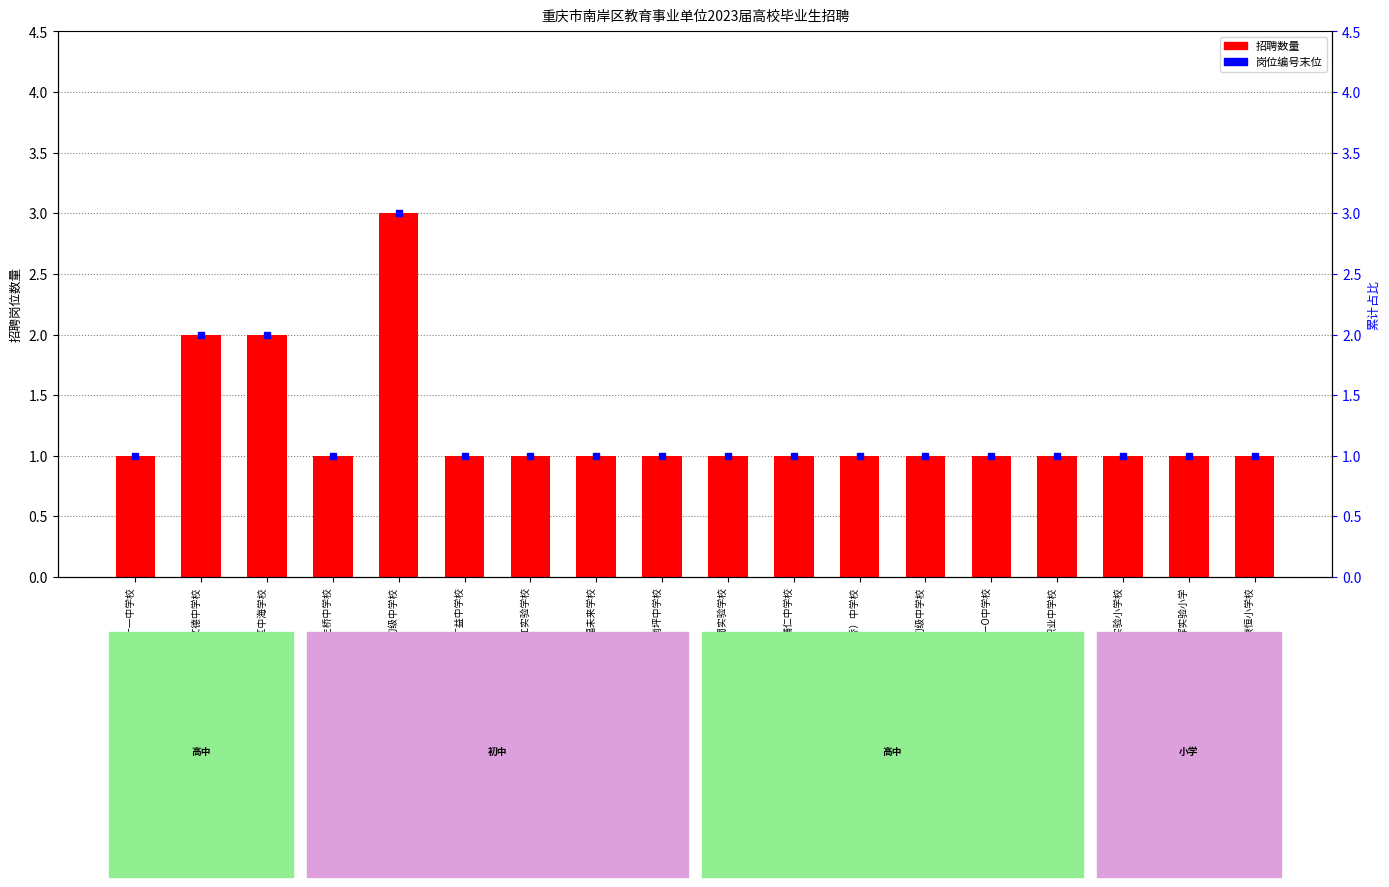

Reading left to right, transcribe all the data shown in this chart.

1	2	2	1	3	1	1	1	1	1	1	1	1	1	1	1	1	1